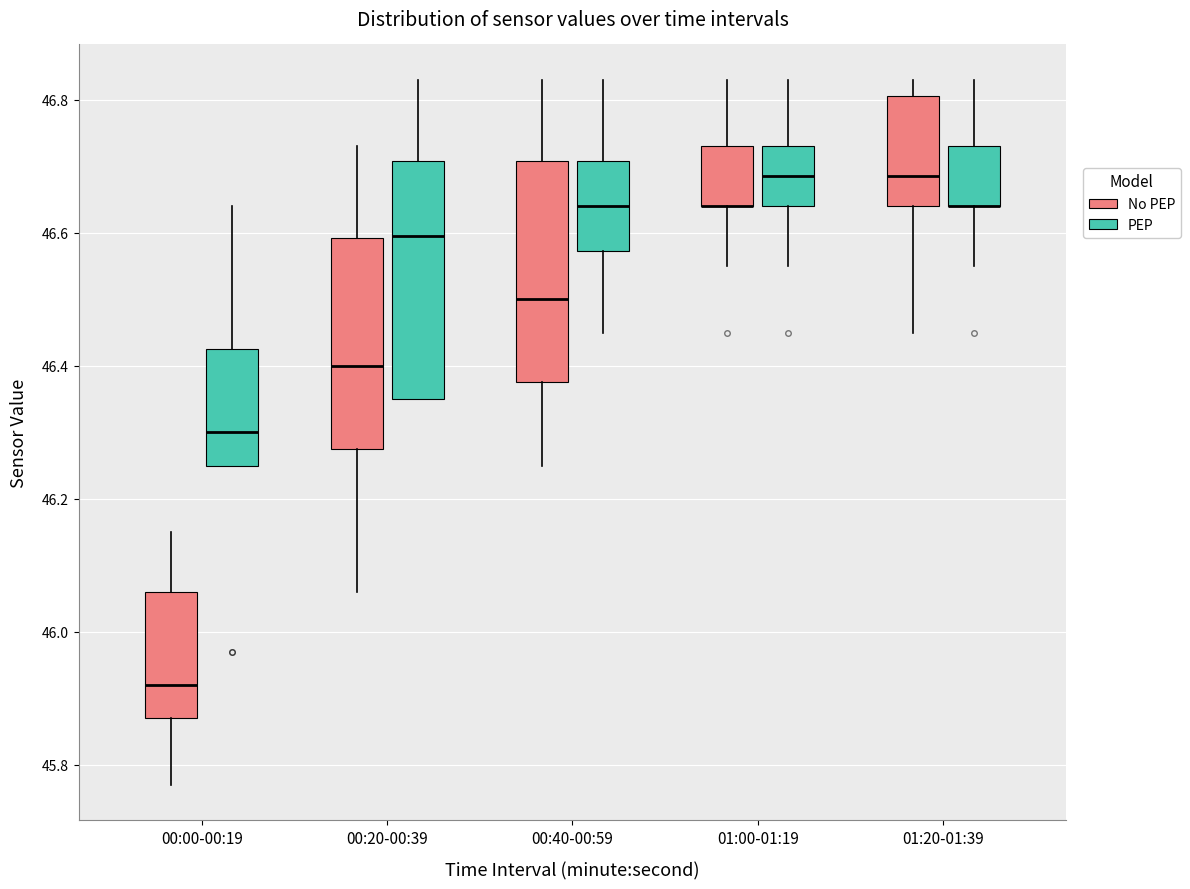

Reading left to right, transcribe this box plot: for each box, give where its median line is, the range the box spans, and where its two whiskers end, as read against the y-axis. The values are not printed on the chart, so give them approximately, as read against the axis.

00:00-00:19 (No PEP): median 45.92, box 45.88 to 46.06, whiskers 45.78 to 46.16
00:00-00:19 (PEP): median 46.30, box 46.26 to 46.42, whiskers 46.26 to 46.64
00:20-00:39 (No PEP): median 46.40, box 46.28 to 46.60, whiskers 46.06 to 46.74
00:20-00:39 (PEP): median 46.60, box 46.36 to 46.70, whiskers 46.36 to 46.84
00:40-00:59 (No PEP): median 46.50, box 46.38 to 46.70, whiskers 46.26 to 46.84
00:40-00:59 (PEP): median 46.64, box 46.58 to 46.70, whiskers 46.46 to 46.84
01:00-01:19 (No PEP): median 46.64 (drawn on the box's lower edge), box 46.64 to 46.74, whiskers 46.56 to 46.84
01:00-01:19 (PEP): median 46.68, box 46.64 to 46.74, whiskers 46.56 to 46.84
01:20-01:39 (No PEP): median 46.68, box 46.64 to 46.80, whiskers 46.46 to 46.84
01:20-01:39 (PEP): median 46.64 (drawn on the box's lower edge), box 46.64 to 46.74, whiskers 46.56 to 46.84